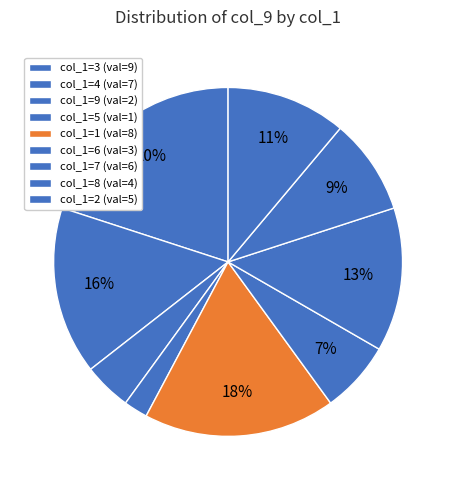

Count the number of slices in the pie.

9